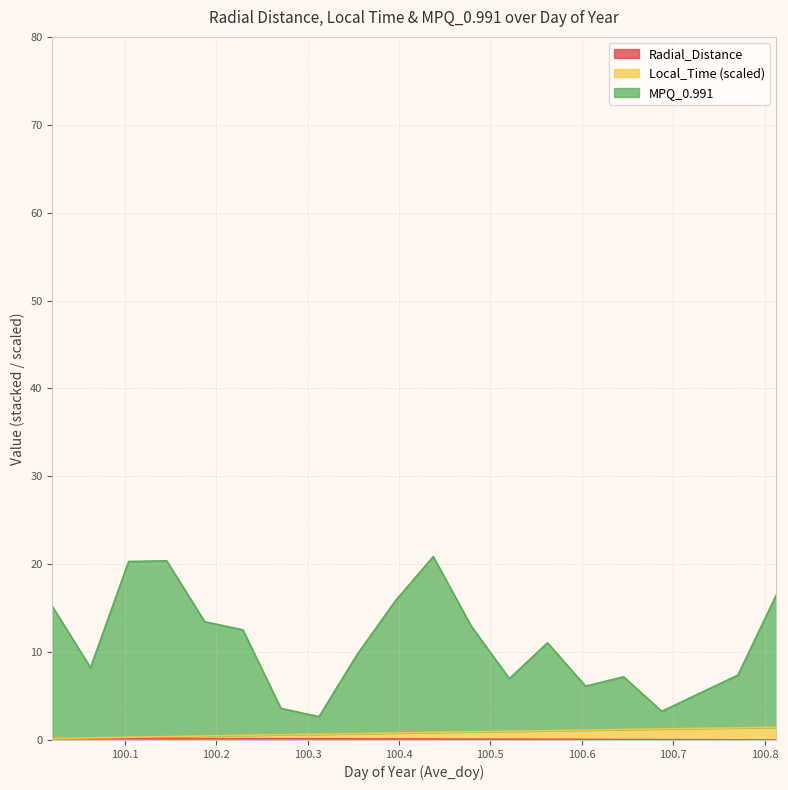

True or false: Local_Time and Radial_Distance intersect in this chart.

False